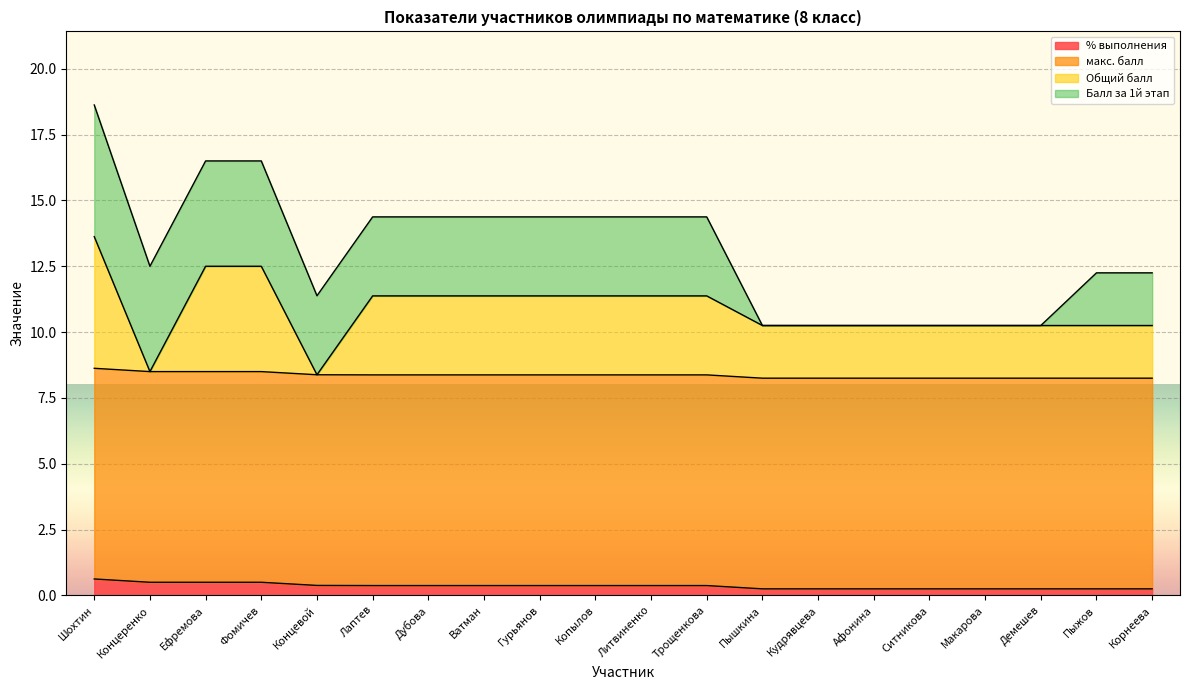

Is it true that Общий балл equals 8.4 at Концевой?

True